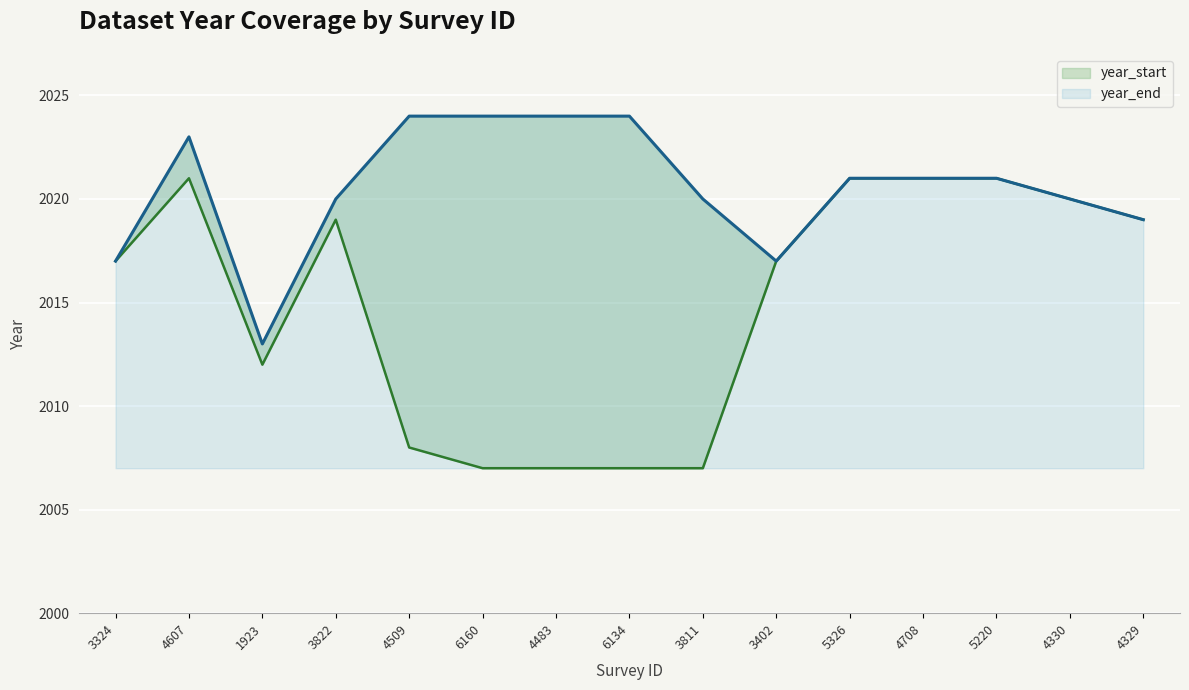

Rank the series by their maximum value, from highest to lowest.

year_end, year_start